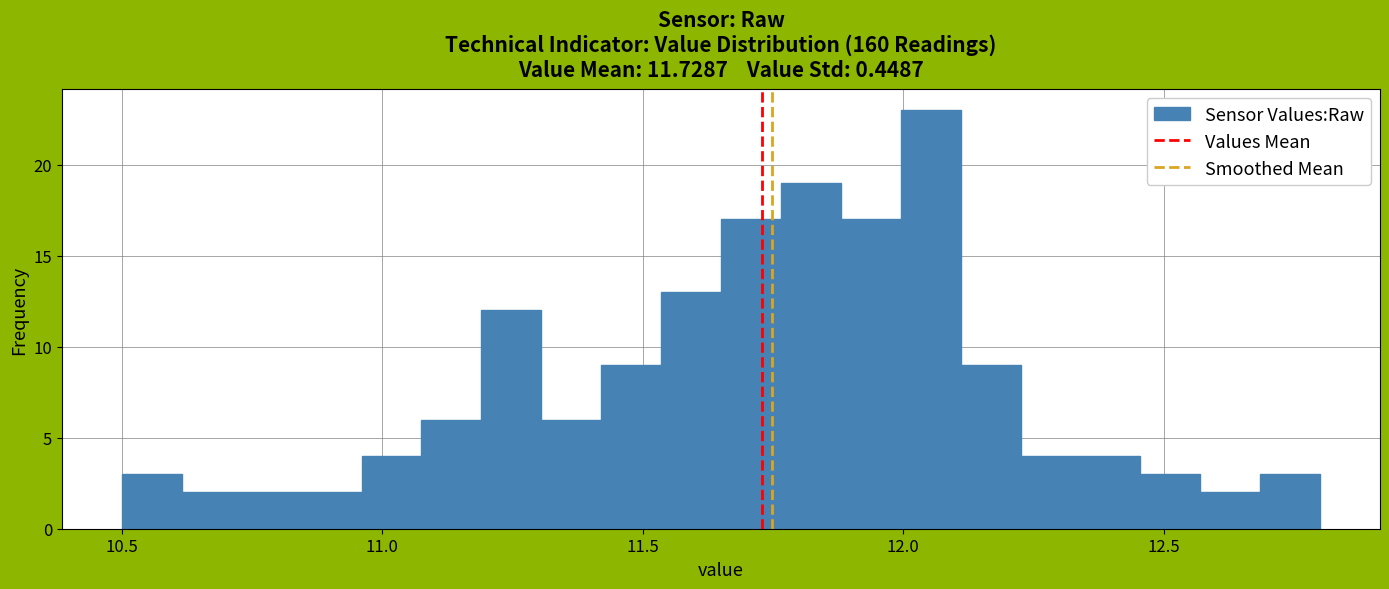

Read against the x-axis, roughly where is the centre of the tallest bar?

12.05